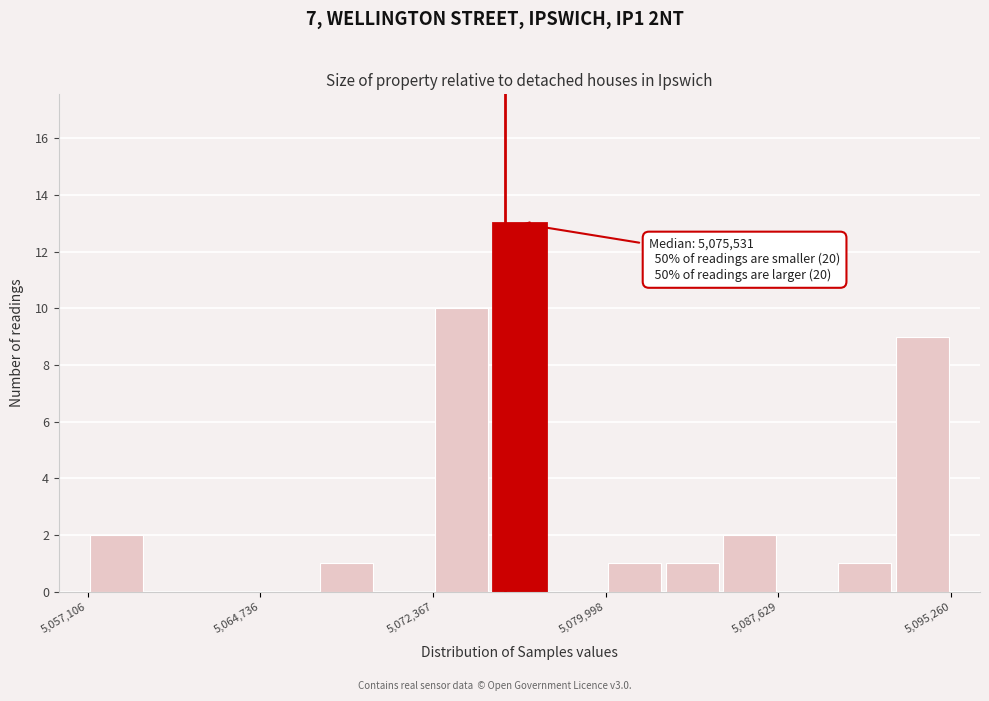

Around what value on the x-axis is the tallest bar? Give the approximate position of its centre, as read against the axis.

5076000